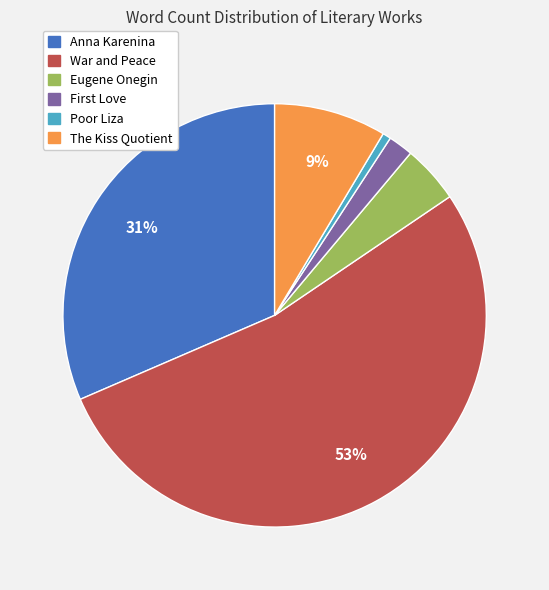

Is it true that Poor Liza is 11% of the pie?

False